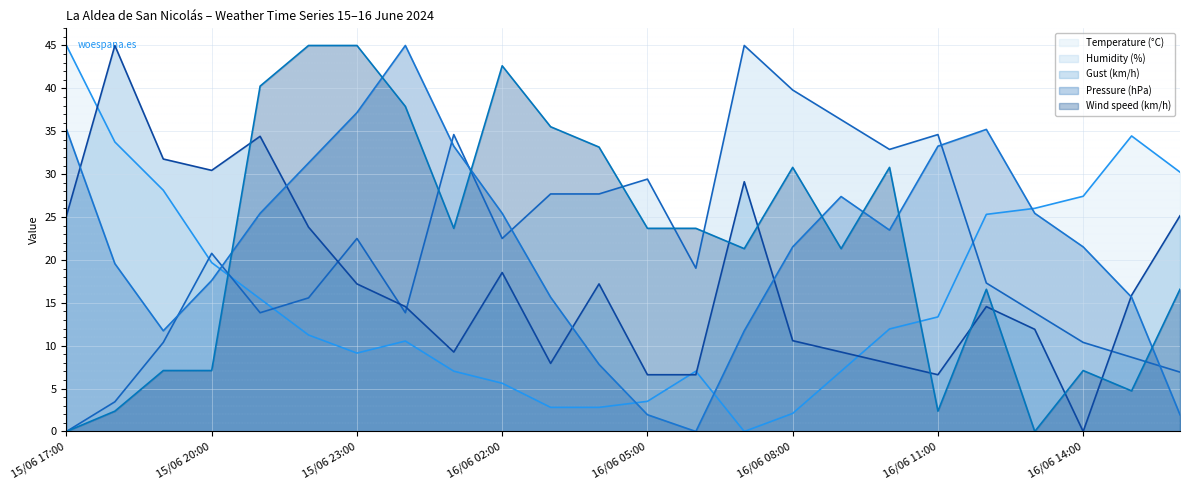

Count the number of data series in this chart.

5